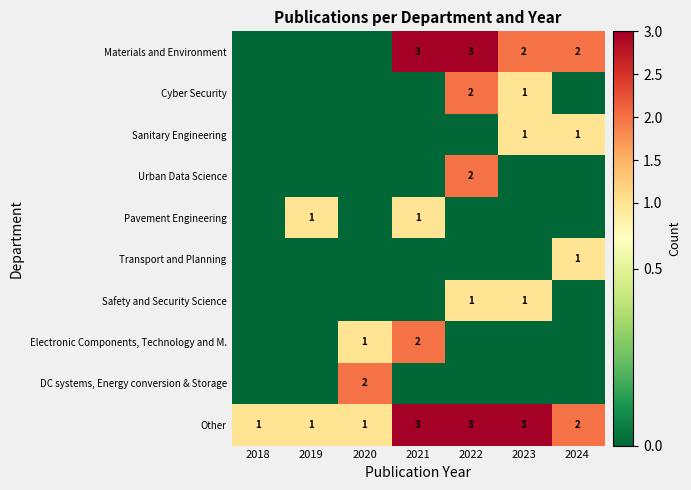

At how many categories does at least one series exceed 1?

5